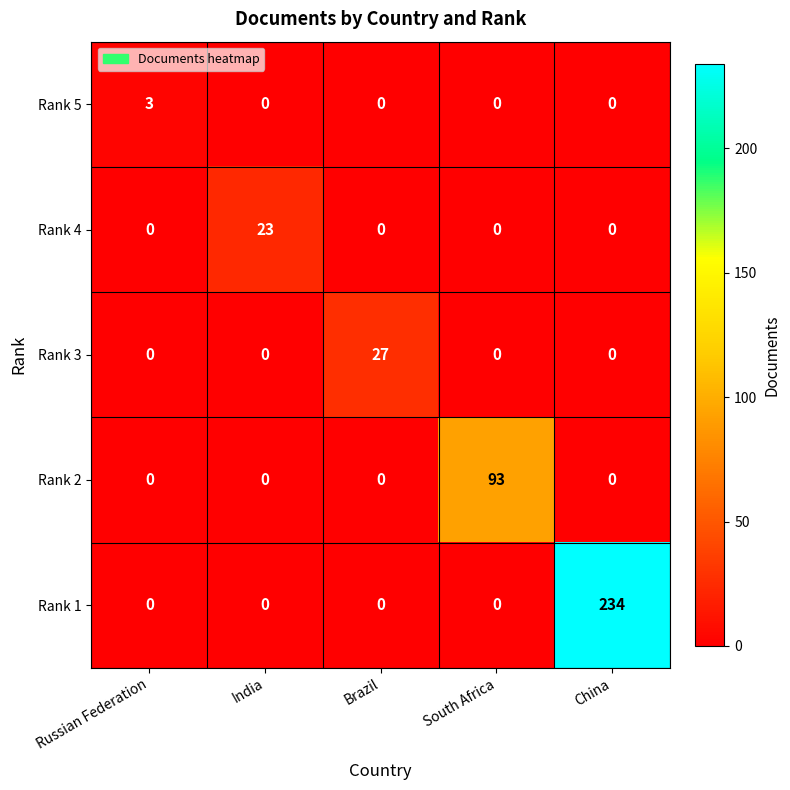

The Rank 4 series shows -13 at South Africa. True or false?

False